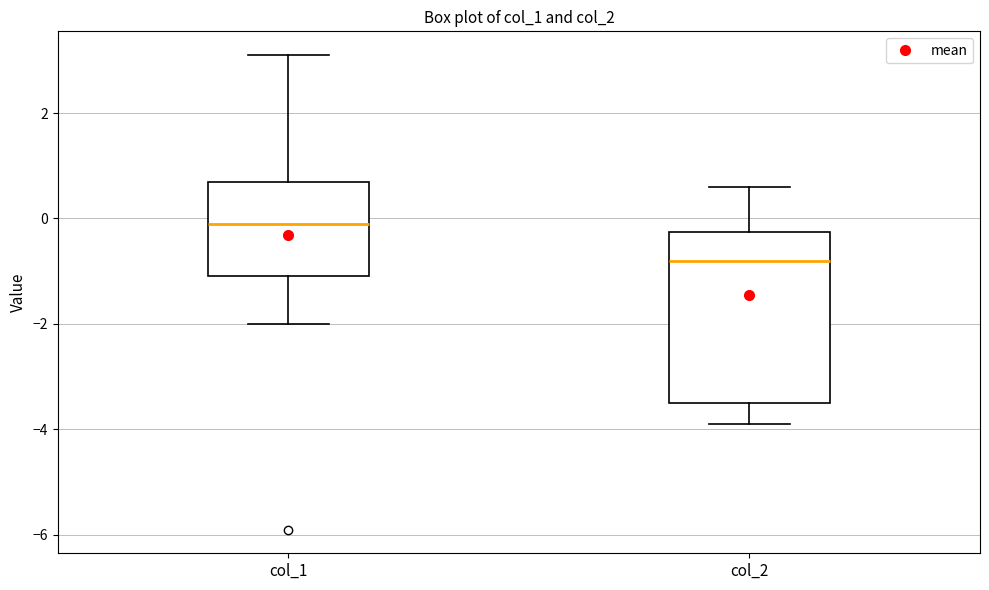

Reading left to right, transcribe this box plot: for each box, give where its median line is, the range the box spans, and where its two whiskers end, as read against the y-axis. The values are not printed on the chart, so give them approximately, as read against the axis.

col_1: median 0.0, box -1.0 to 0.8, whiskers -2.0 to 3.2
col_2: median -0.8, box -3.4 to -0.2, whiskers -3.8 to 0.6